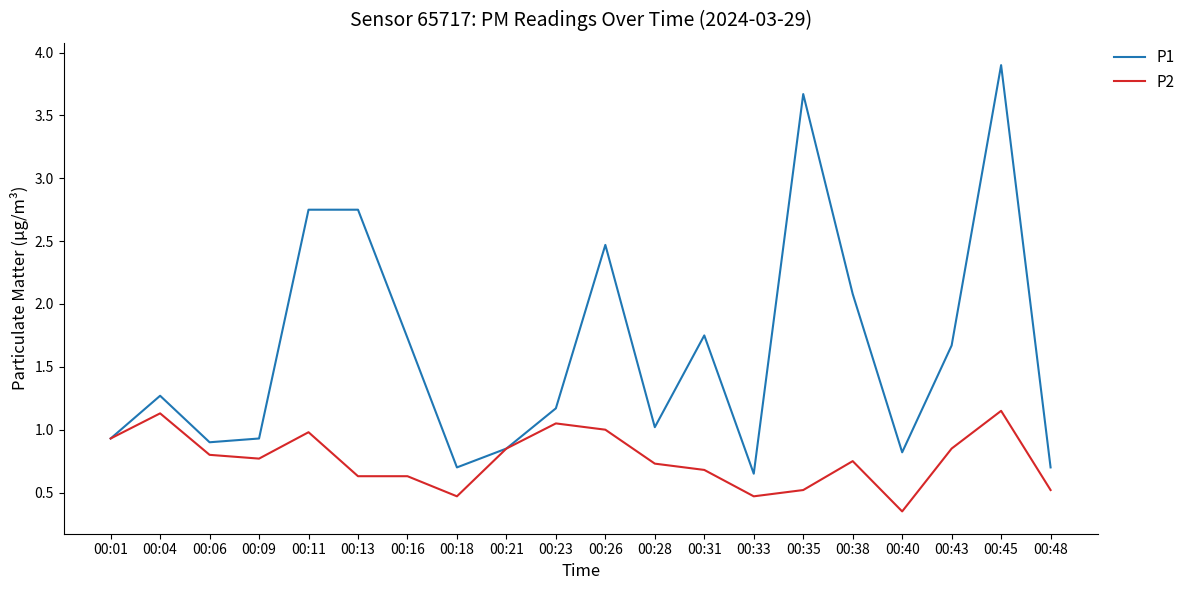

How many lines are shown in the chart?

2